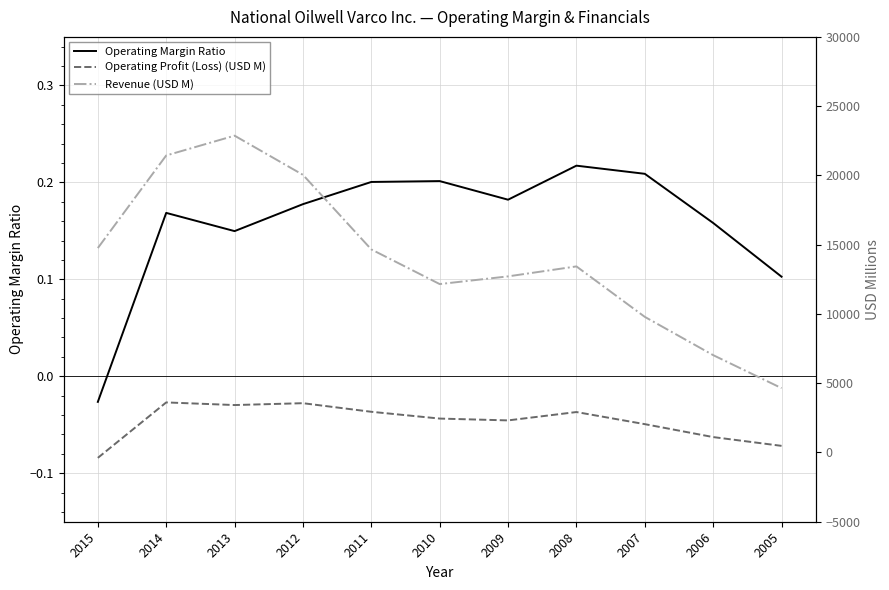

True or false: Operating Profit (Loss) (USD M) and Operating Margin Ratio cross at least once.

True